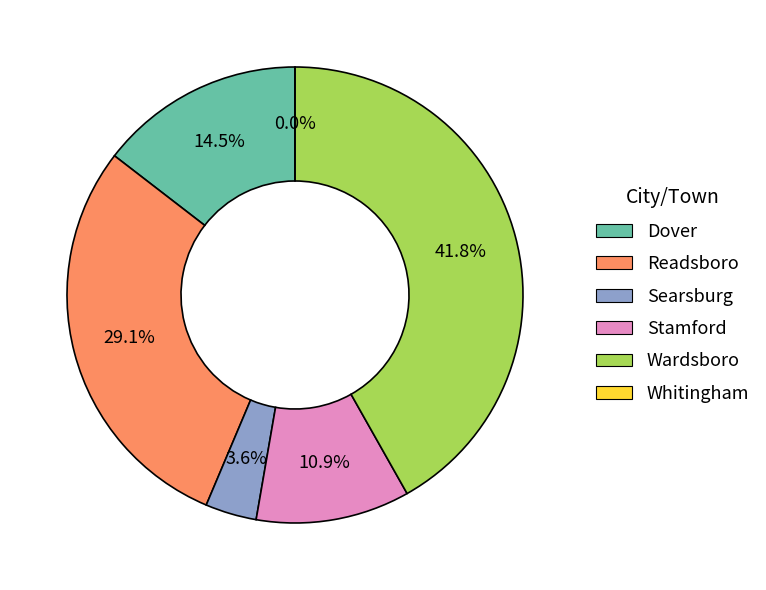

The Readsboro slice represents 29% of the pie. True or false?

True